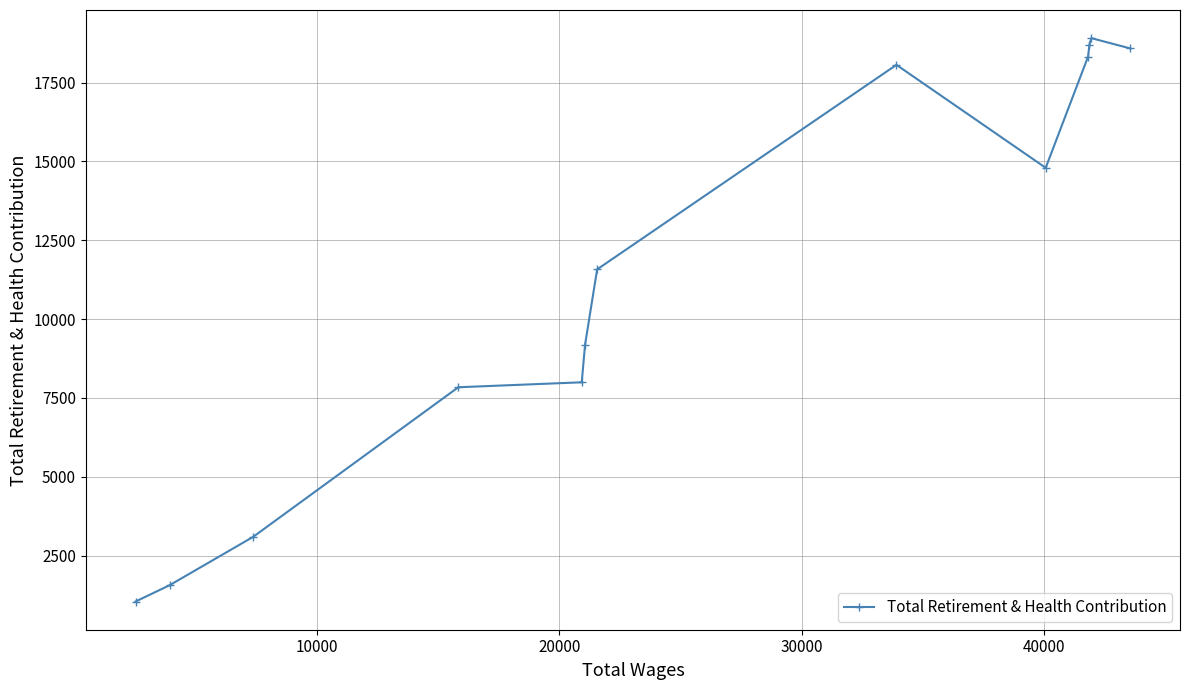

Reading right to left, what are all the values shown in this chart?

18584	18909	18703	18322	14797	18063	11577	9179	7996	7839	3093	1560	1043